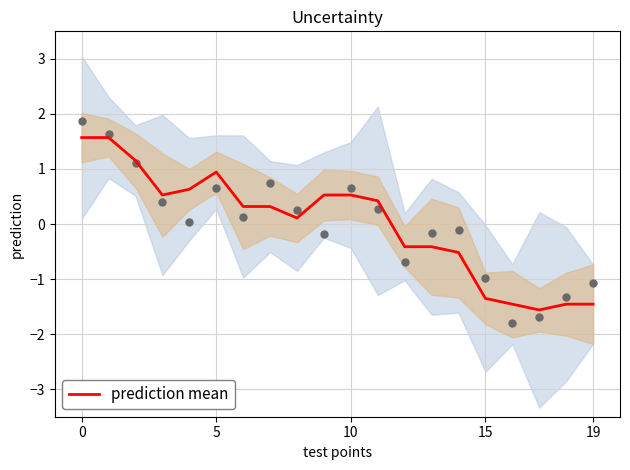

Which has a higher value, 16 or 7?

7